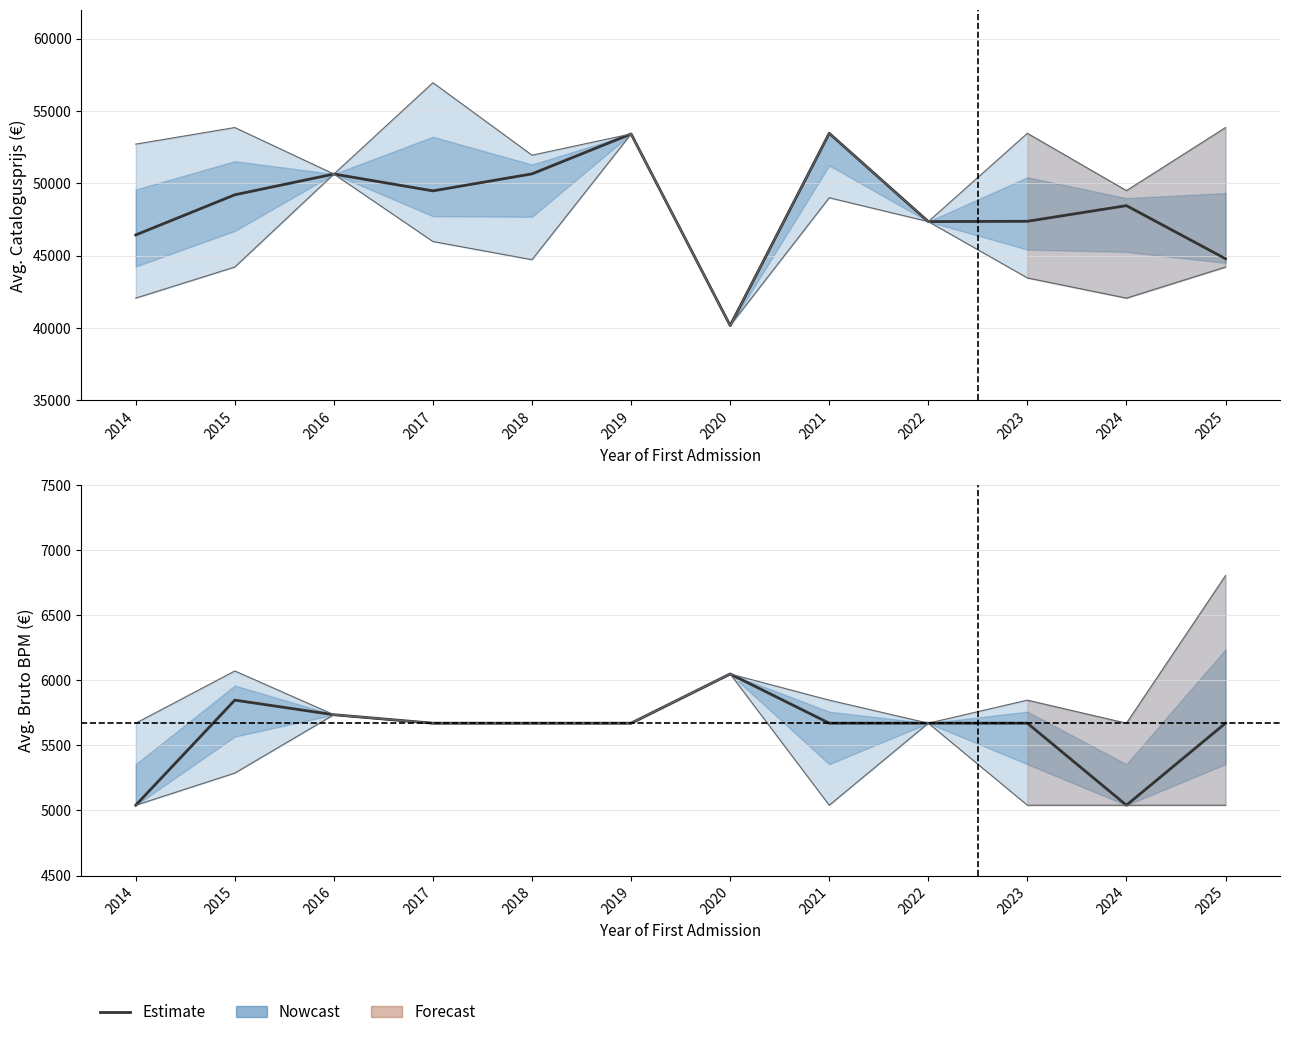

How many interior local peaks (higher than both neighbors) does the data have?

2